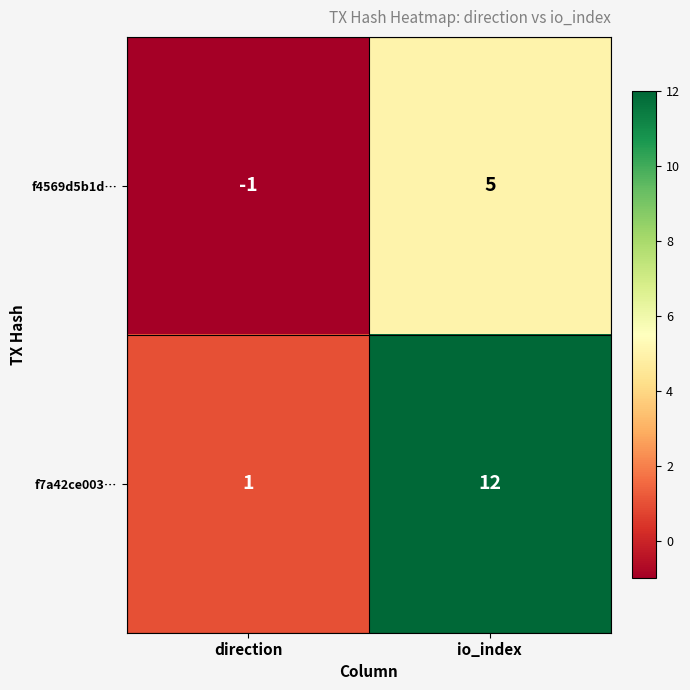

Is it true that f4569d5b1d… equals -1 at direction?

True